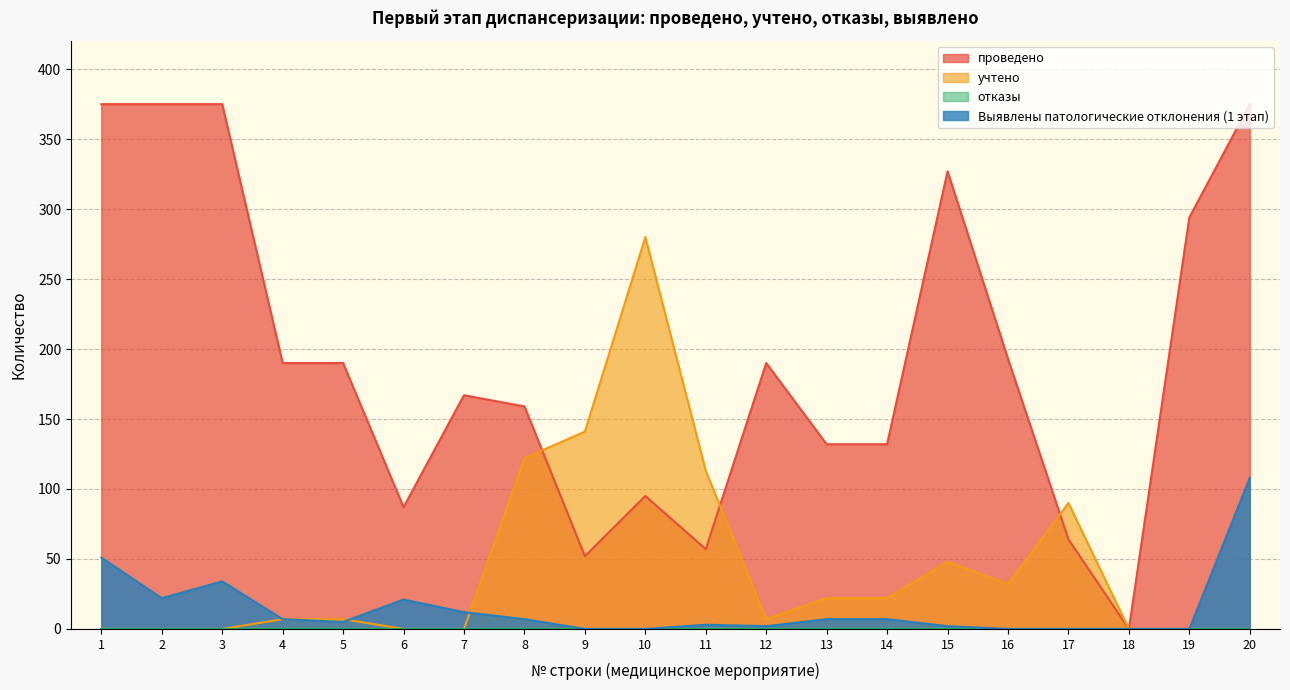

What is the difference between the maximum and minimum values in the Выявлены патологические отклонения (1 этап) series?

108